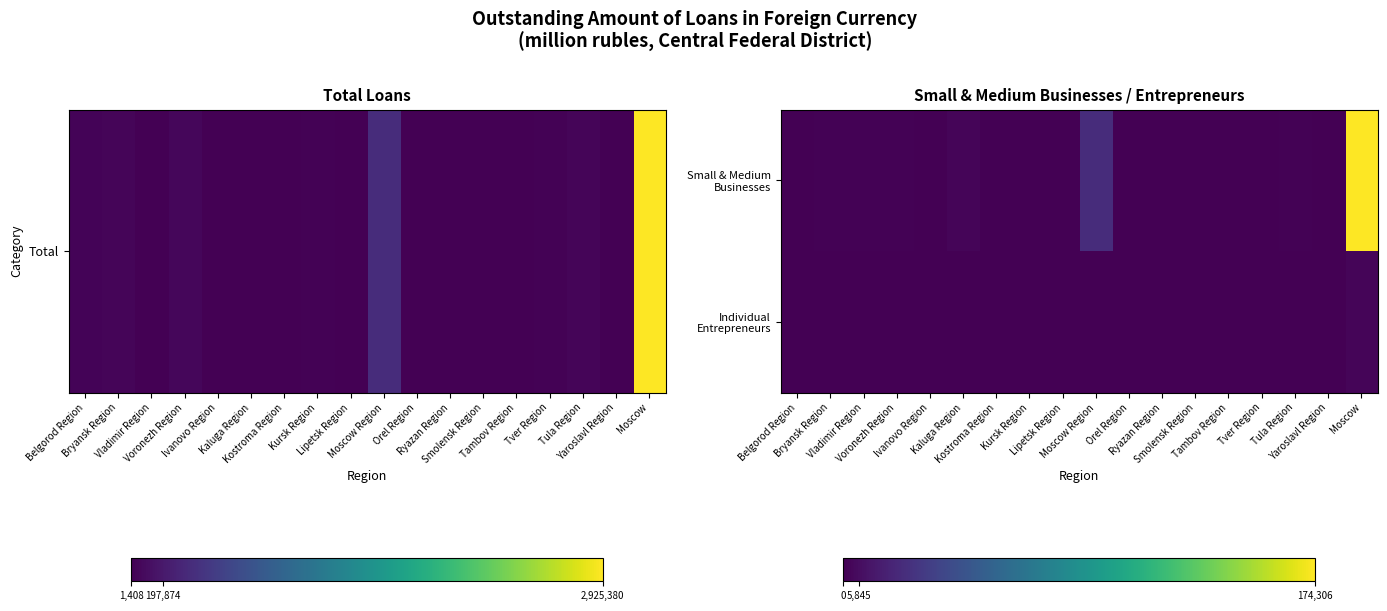

Which series has the widest spread of values?

Small & Medium Businesses